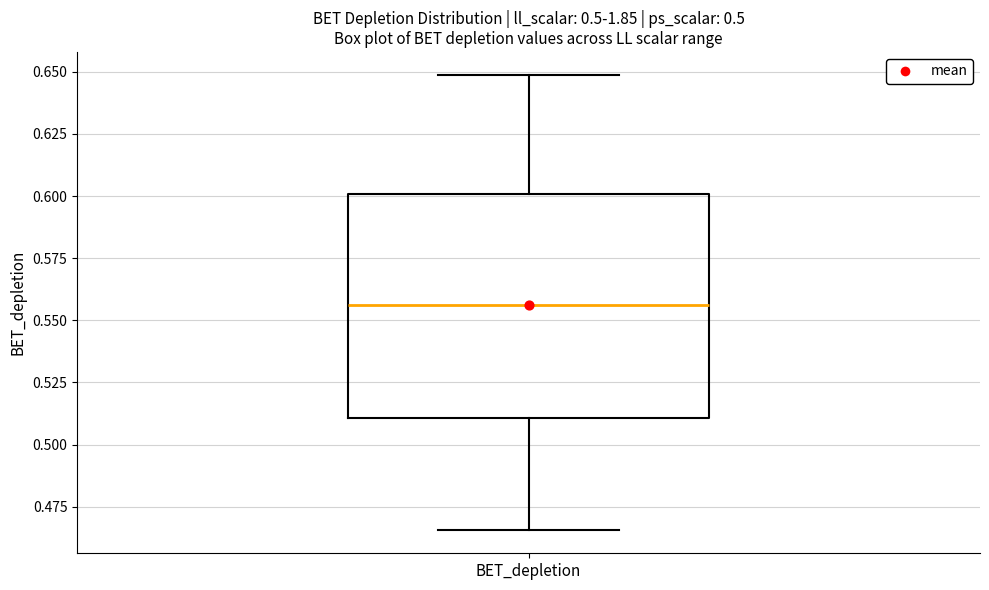

Where does the median line of the box for BET_depletion sit on the y-axis? The values are not printed on the chart, so give them approximately, as read against the axis.

0.555